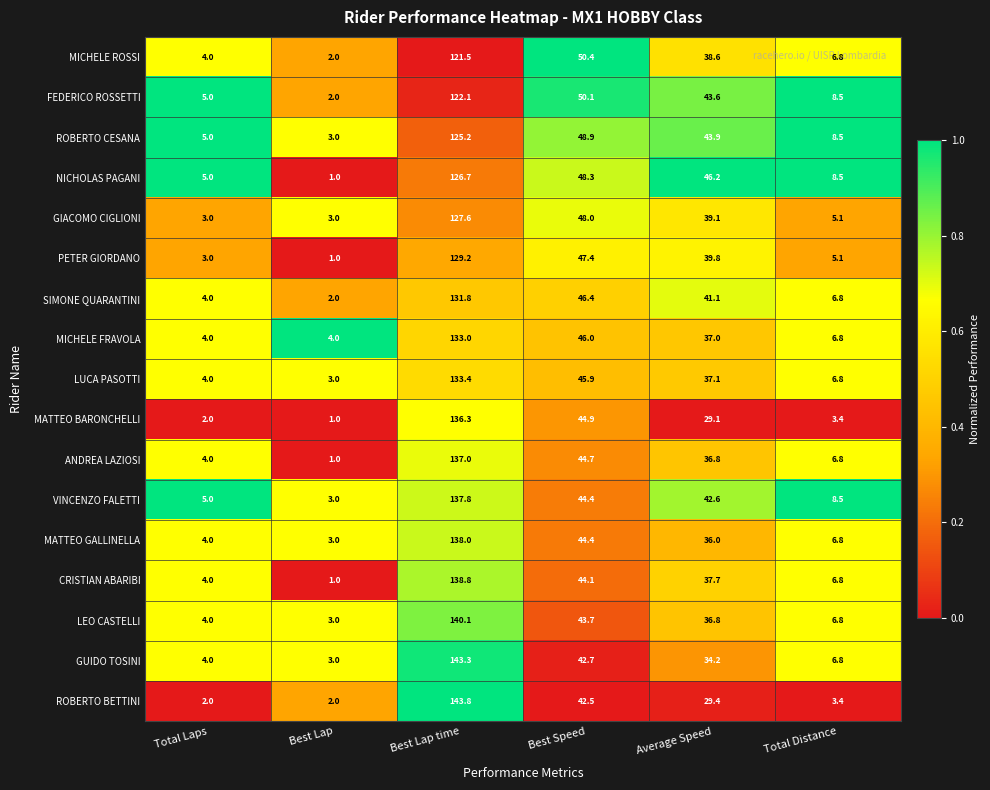

True or false: ROBERTO CESANA has a value of 48.9 at Best Speed.

True